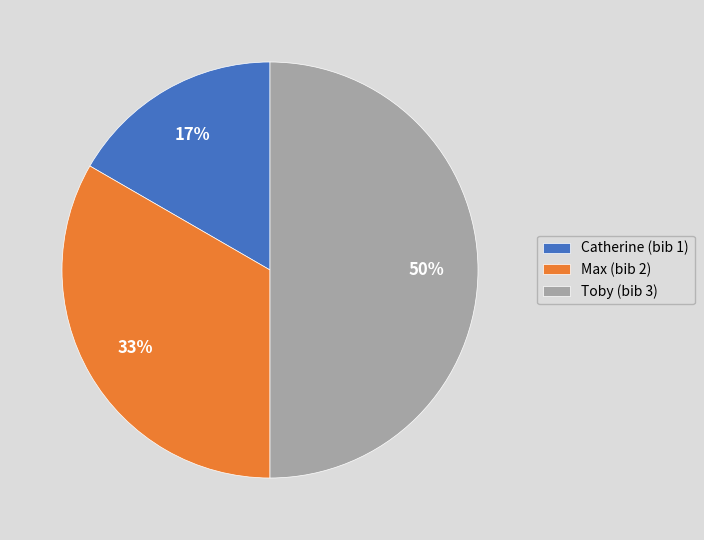

Is Max the majority of the pie?

No